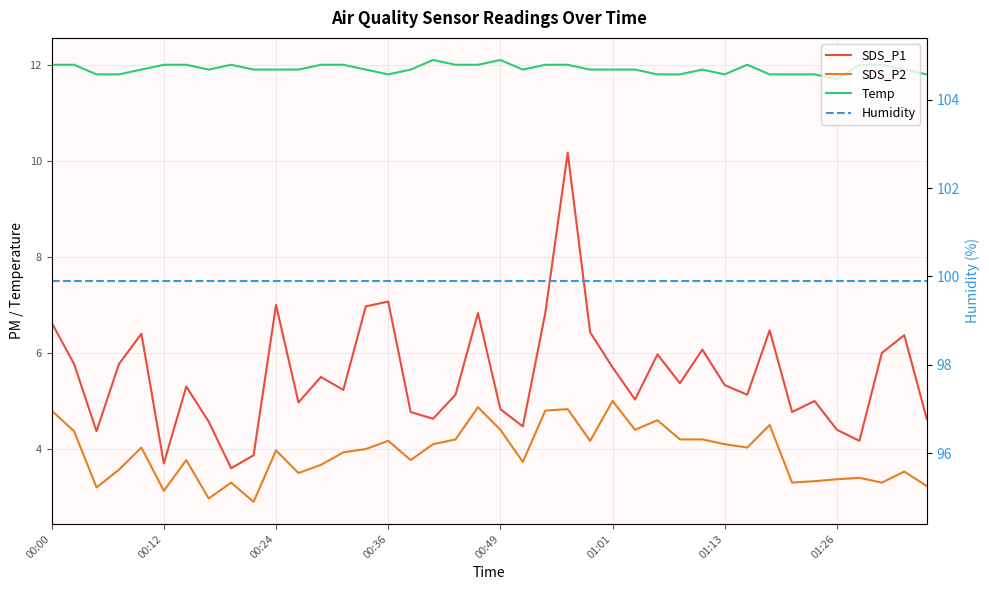

List the series in order of their peak value, lowest first.

SDS_P2, SDS_P1, Temp, Humidity